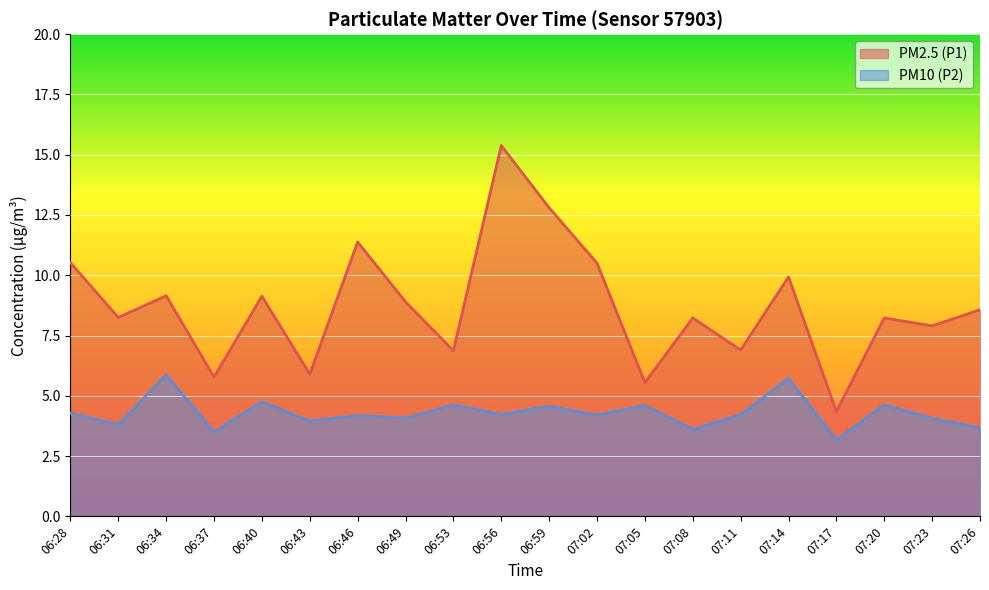

How many values in the PM2.5 (P1) series exceed 8?

13